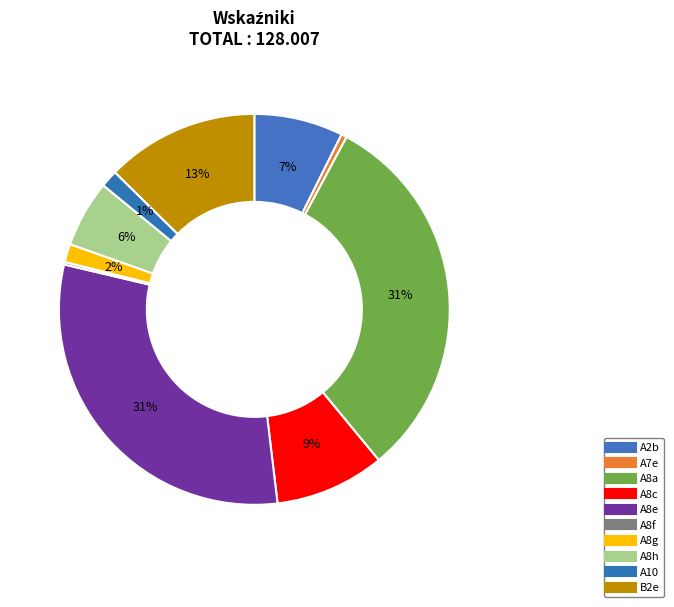

To the nearest percent, what portion does A10 represent?

1%